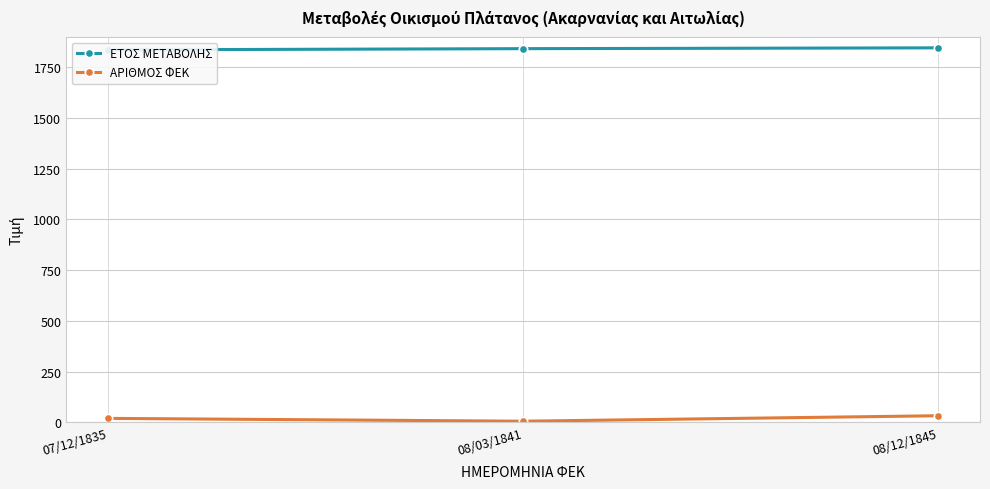

What is the label of the 3rd point from the left?

08/12/1845